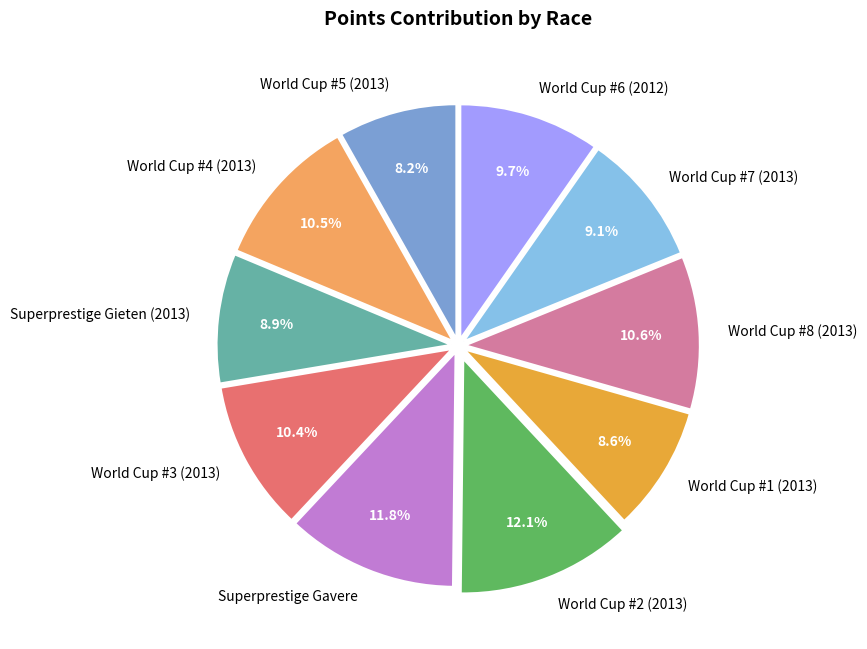

What is the ratio of the value at World Cup #2 (2013) to the value at World Cup #1 (2013)?

1.4